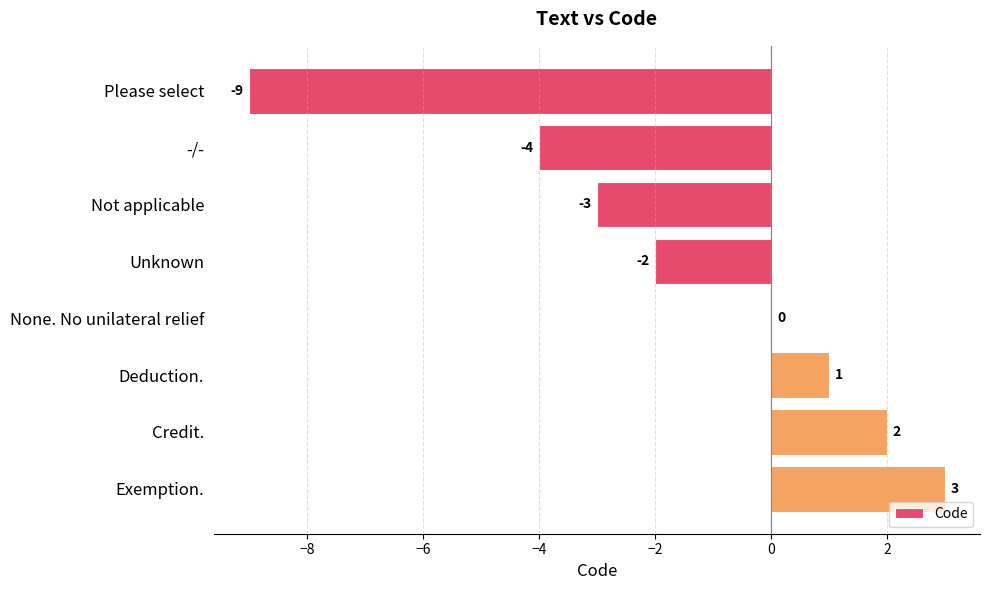

The chart shows a value of -9 at Please select. True or false?

True